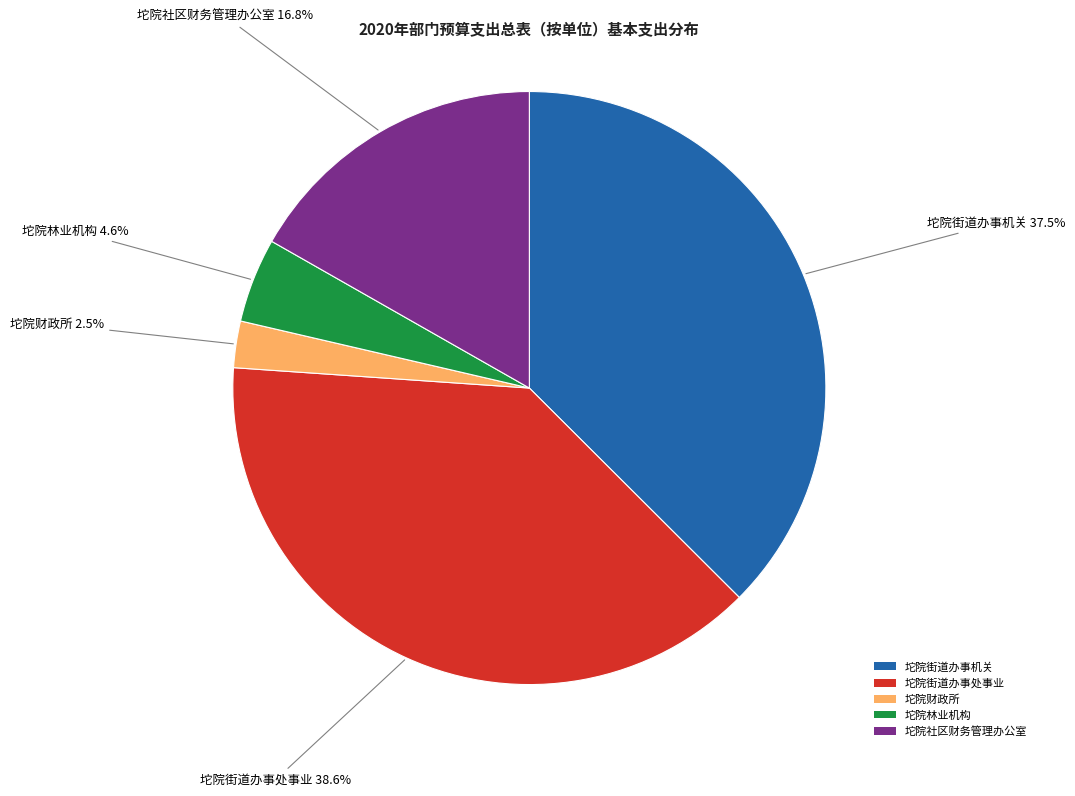

To the nearest percent, what is the difference between the 坨院财政所 and 坨院林业机构 slice percentages?

2%